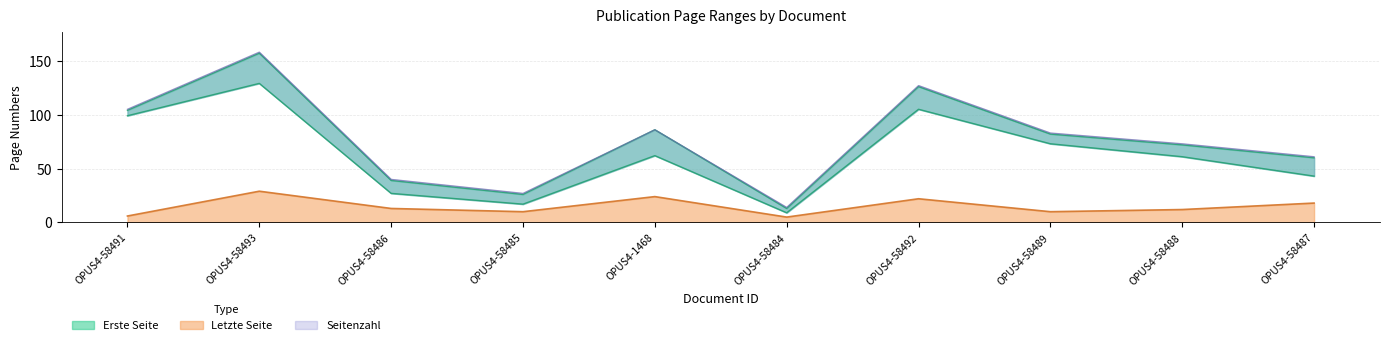

Is it true that Seitenzahl equals 12 at OPUS4-58492?

False